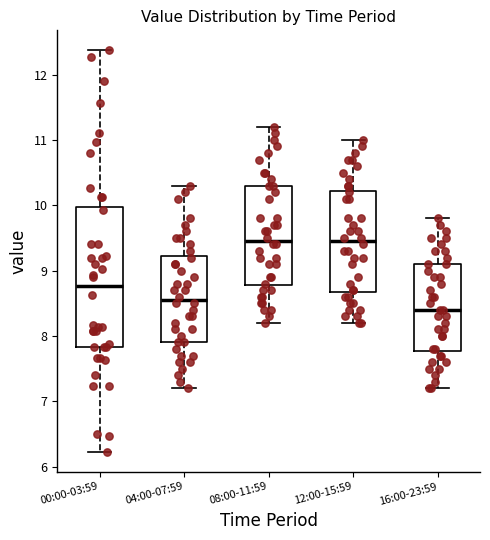

Where is the upper edge of the box for 16:00-23:59 on the y-axis? The values are not printed on the chart, so give them approximately, as read against the axis.

9.1